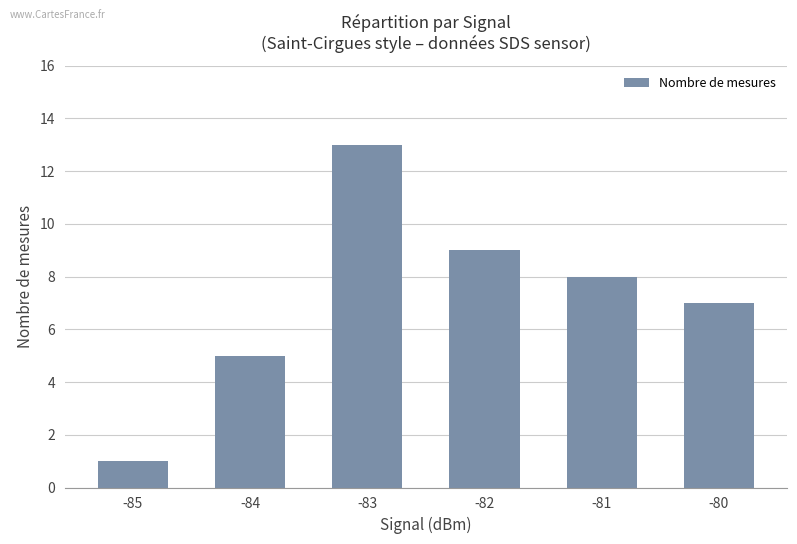

What is the value of the 3rd bar from the left?

13